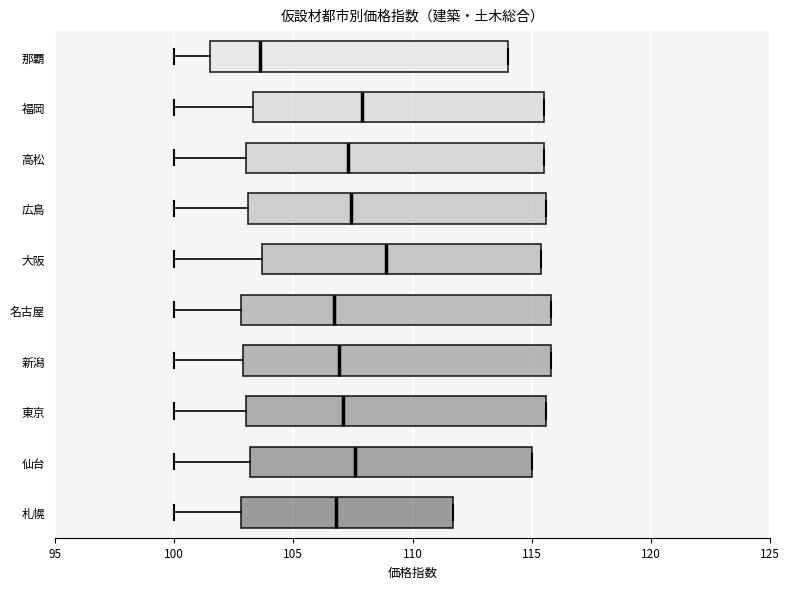

Where does the median line of the box for 仙台 sit on the x-axis? The values are not printed on the chart, so give them approximately, as read against the axis.

107.5